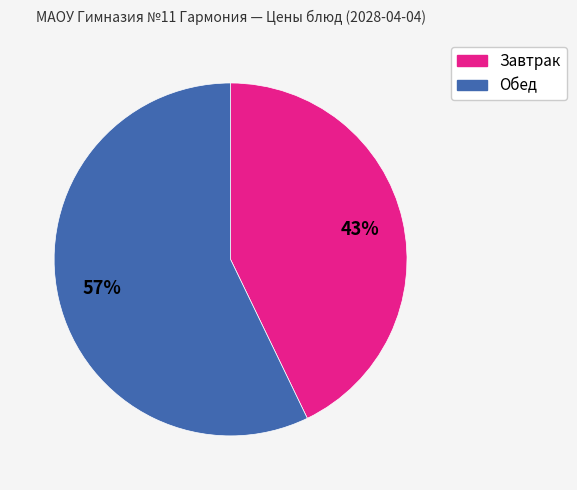

To the nearest percent, what is the average slice percentage?

50%